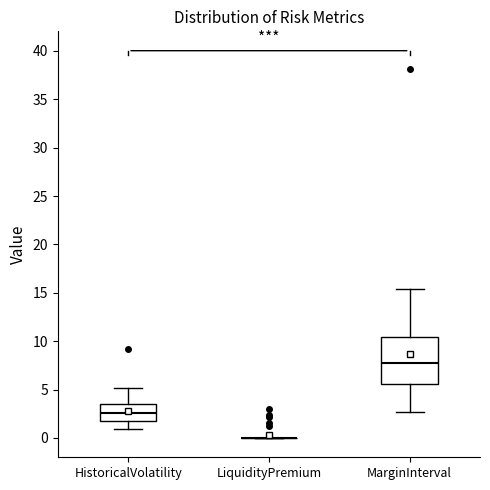

Where is the upper edge of the box for MarginInterval on the y-axis? The values are not printed on the chart, so give them approximately, as read against the axis.

10.5